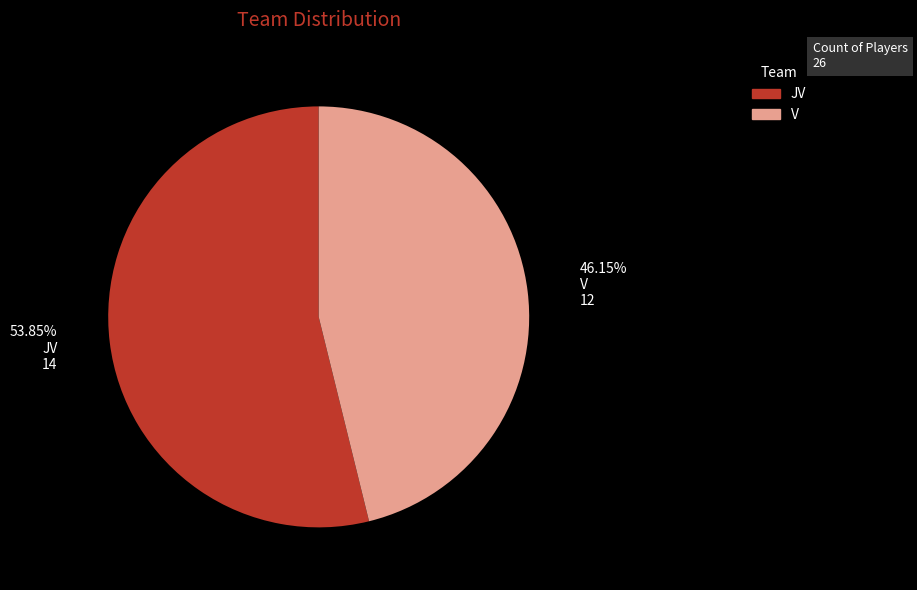

Which slice is the smallest?

V